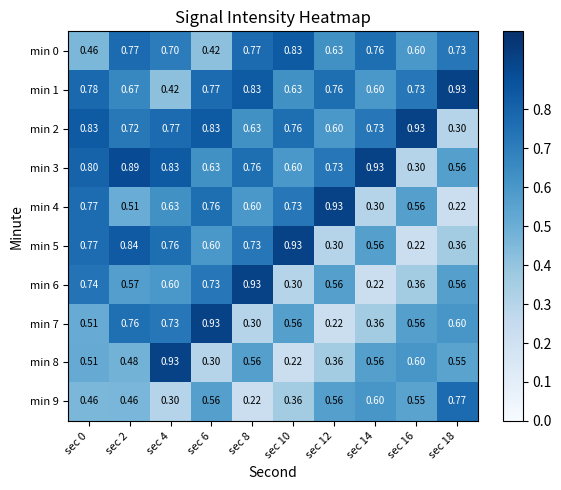

Is the value of min 5 at sec 12 greater than the value of min 2 at sec 6?

No